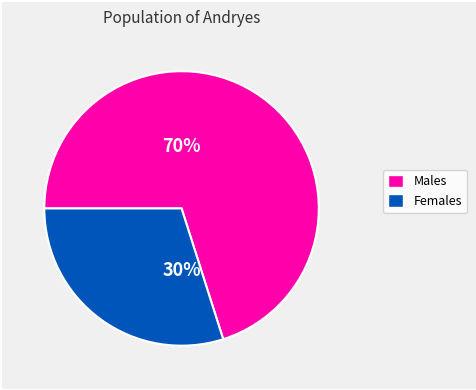

Count the number of slices in the pie.

2